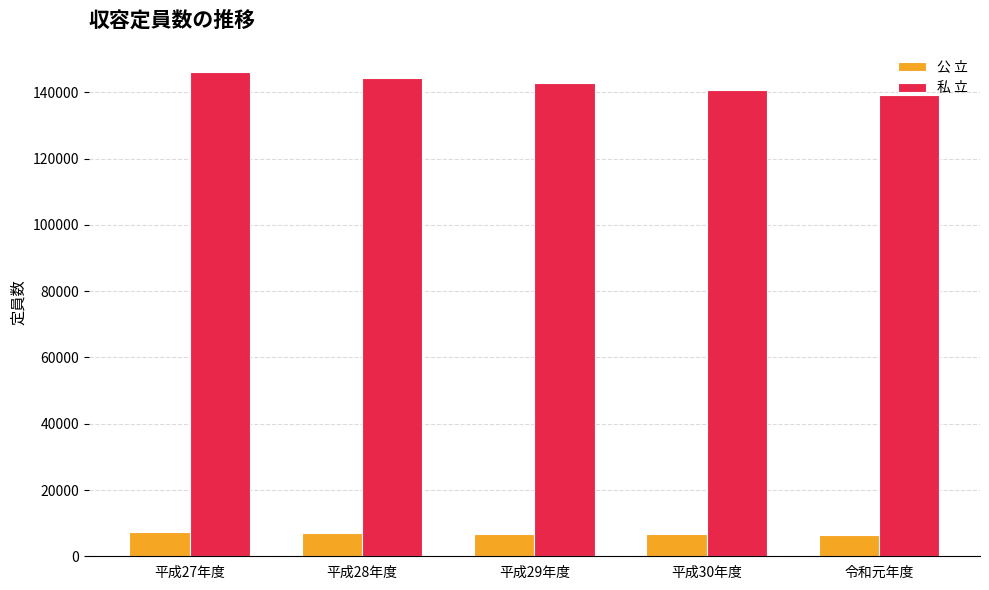

Is it true that 私 立 equals 144436 at 平成28年度?

True